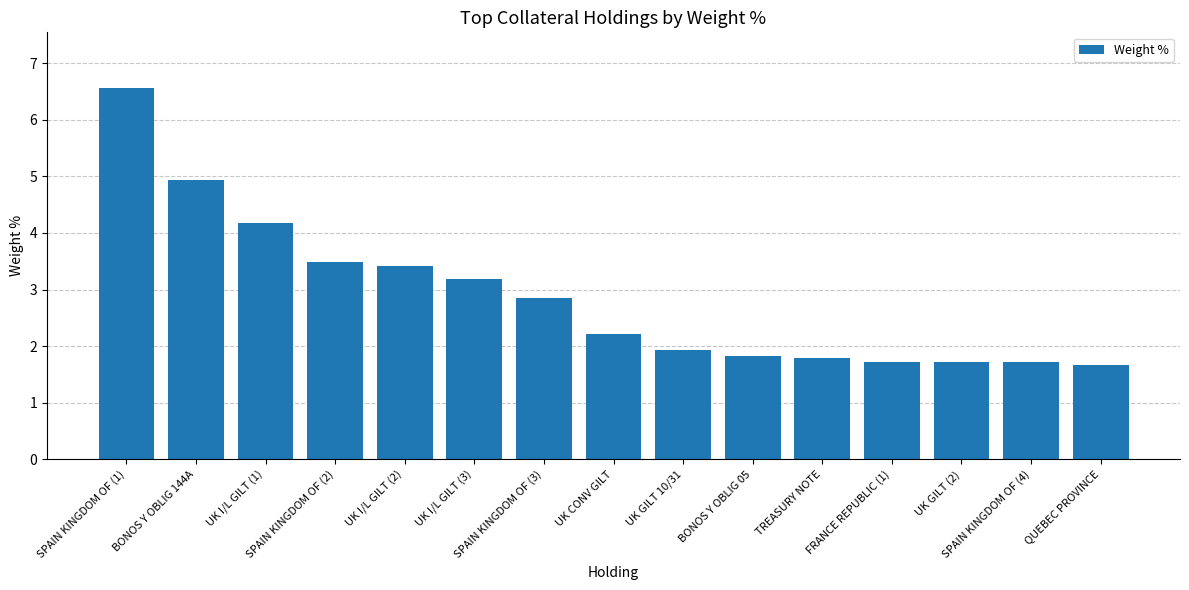

Reading left to right, list all the values displayed in this chart.

SPAIN KINGDOM OF (1)=6.6	BONOS Y OBLIG 144A=4.9	UK I/L GILT (1)=4.2	SPAIN KINGDOM OF (2)=3.5	UK I/L GILT (2)=3.4	UK I/L GILT (3)=3.2	SPAIN KINGDOM OF (3)=2.9	UK CONV GILT=2.2	UK GILT 10/31=1.9	BONOS Y OBLIG 05=1.8	TREASURY NOTE=1.8	FRANCE REPUBLIC (1)=1.7	UK GILT (2)=1.7	SPAIN KINGDOM OF (4)=1.7	QUEBEC PROVINCE=1.7